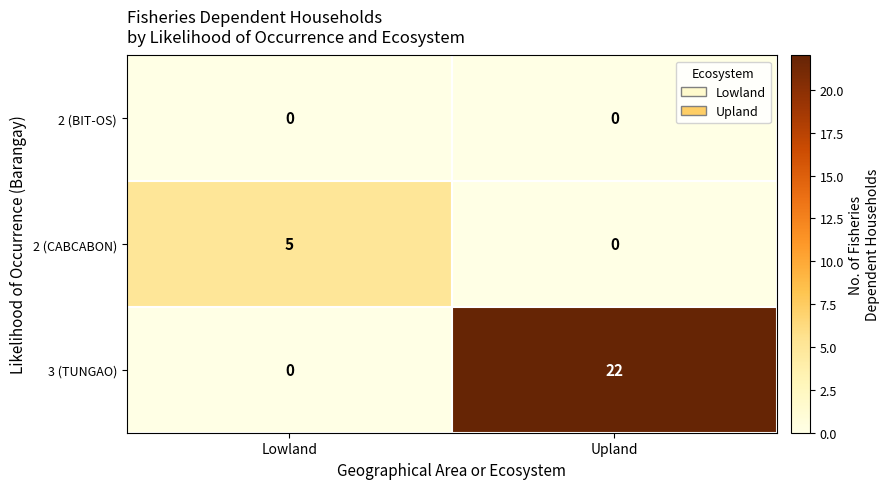

Which category has the highest value in the 3 (TUNGAO) series?

Upland